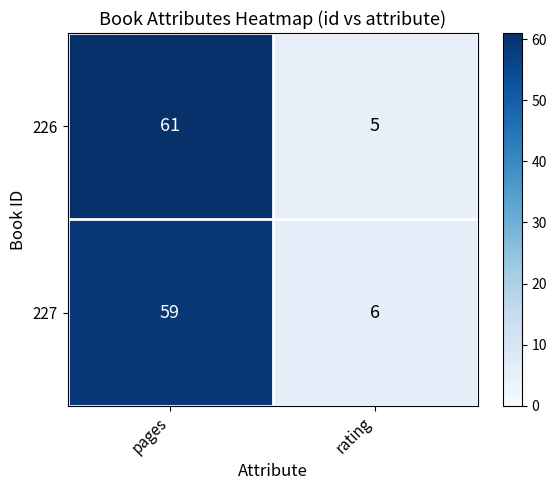

Reading left to right, extract all data points from this chart.

226: pages=61	rating=5
227: pages=59	rating=6